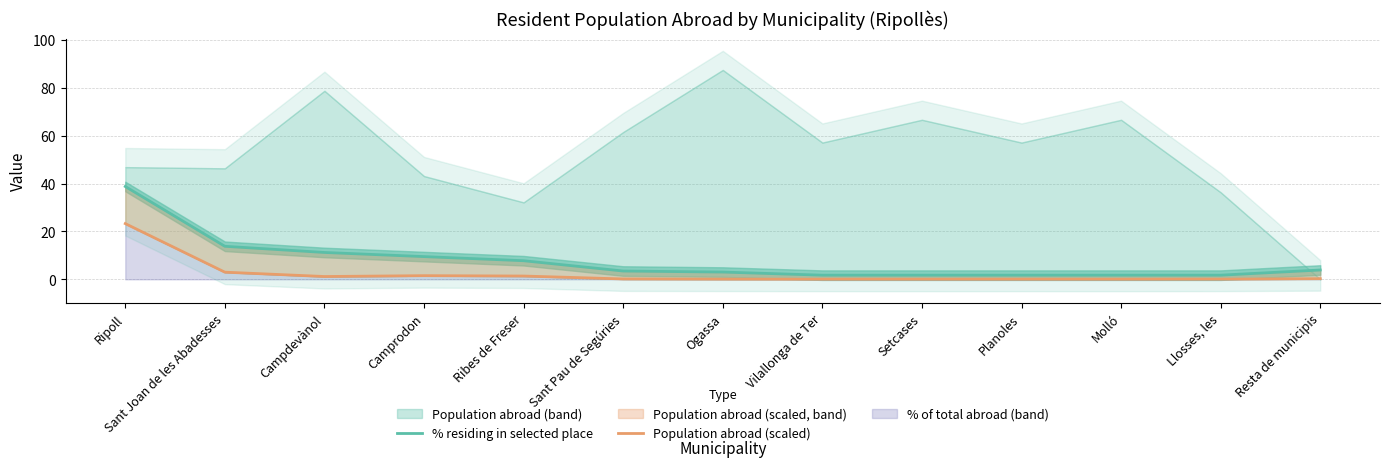

What is the label of the 2nd point from the right?

Llosses, les